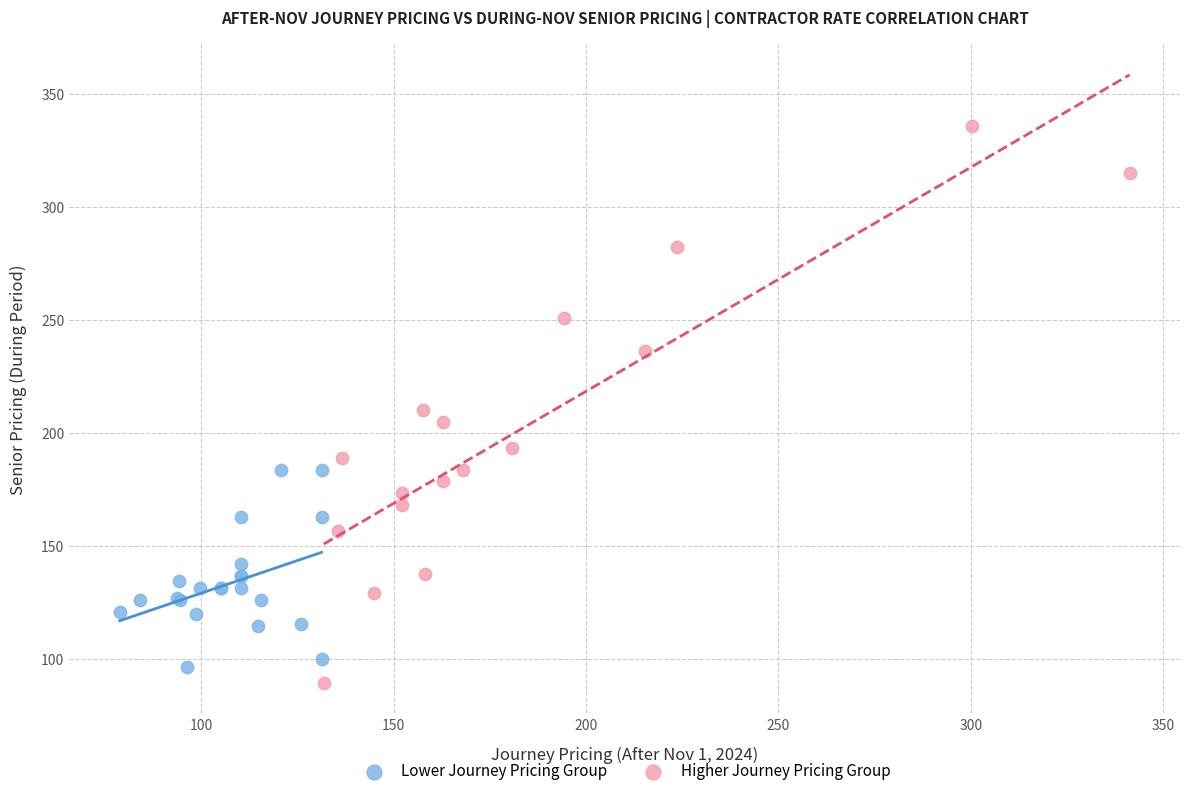

Which series contains the highest Y value?

Higher Journey Pricing Group